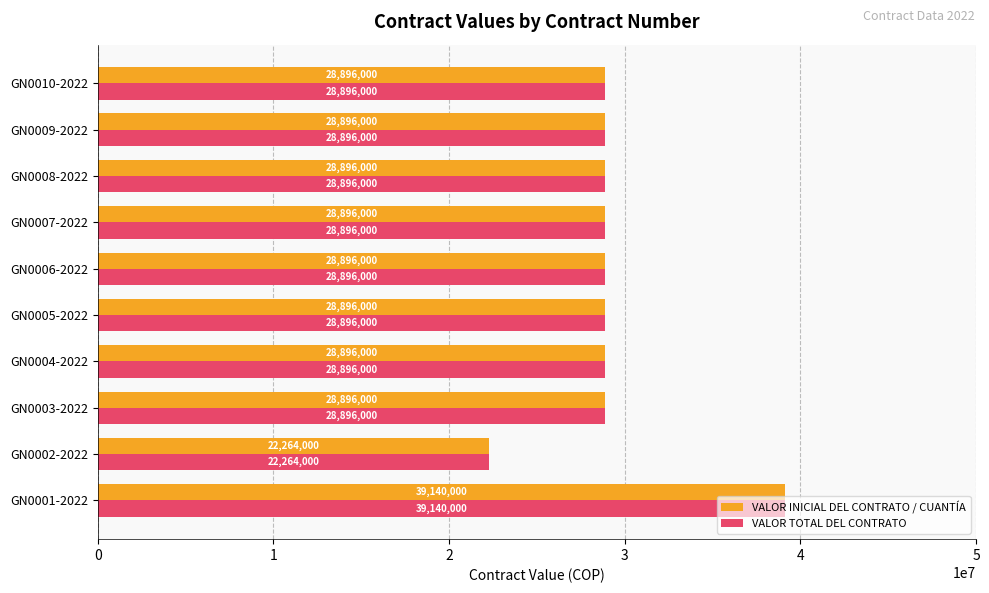

At which category is the sum across all series the highest?

GN0001-2022